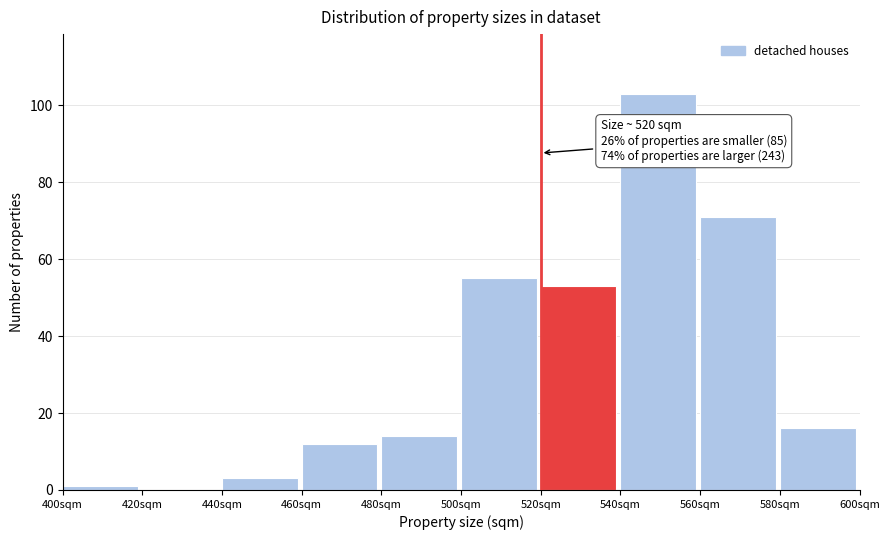

Over which range of the x-axis is the bar tallest?

540 to 560